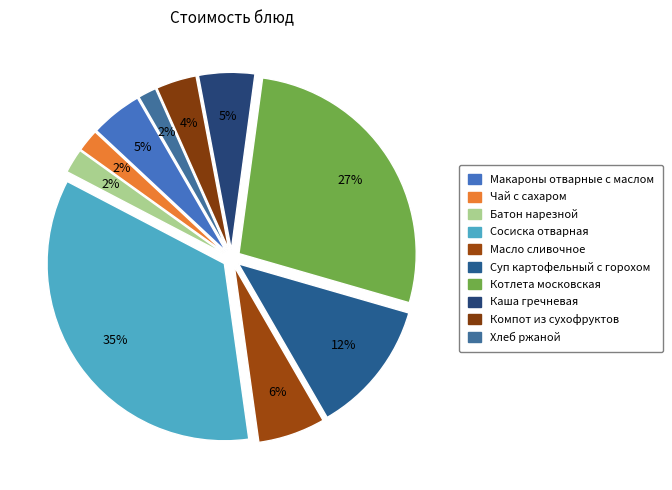

Which slice is the largest?

Сосиска отварная